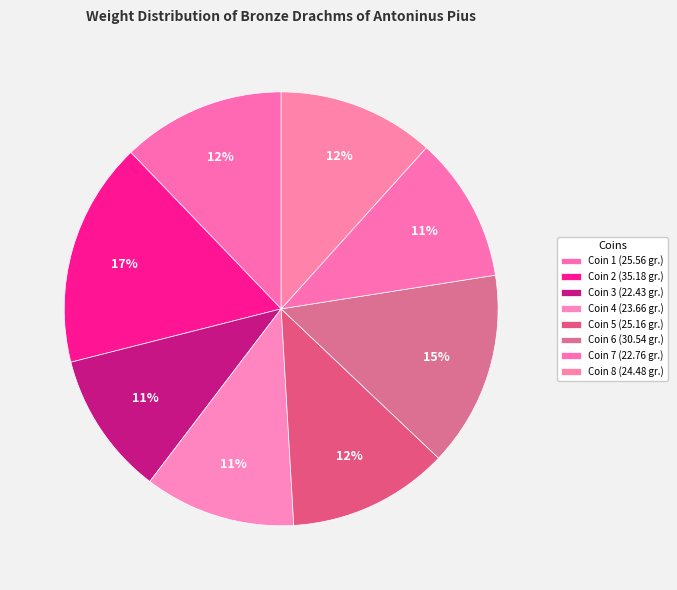

How many segments does this pie chart have?

8